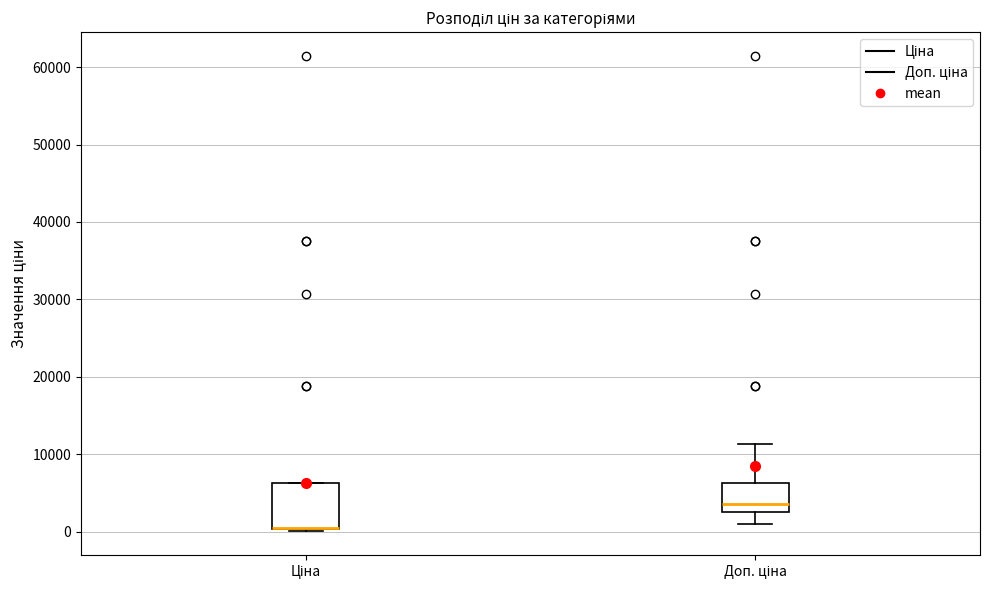

Where is the upper edge of the box for Ціна on the y-axis? The values are not printed on the chart, so give them approximately, as read against the axis.

6000